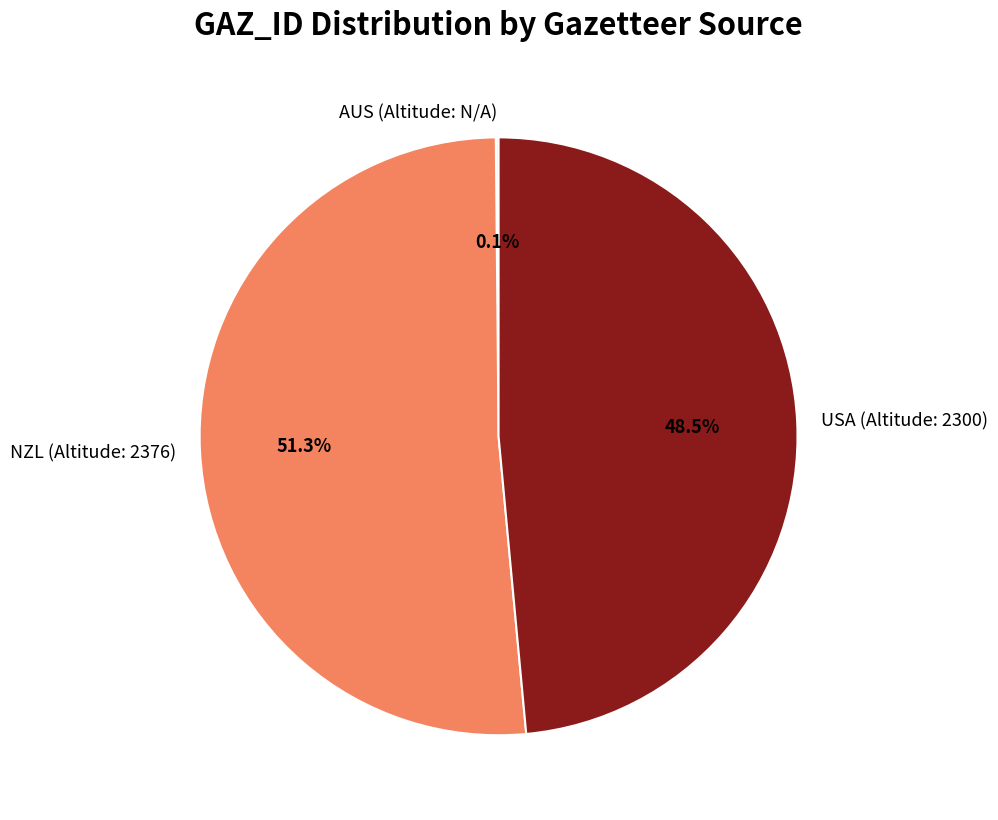

To the nearest percent, what is the average slice percentage?

33%